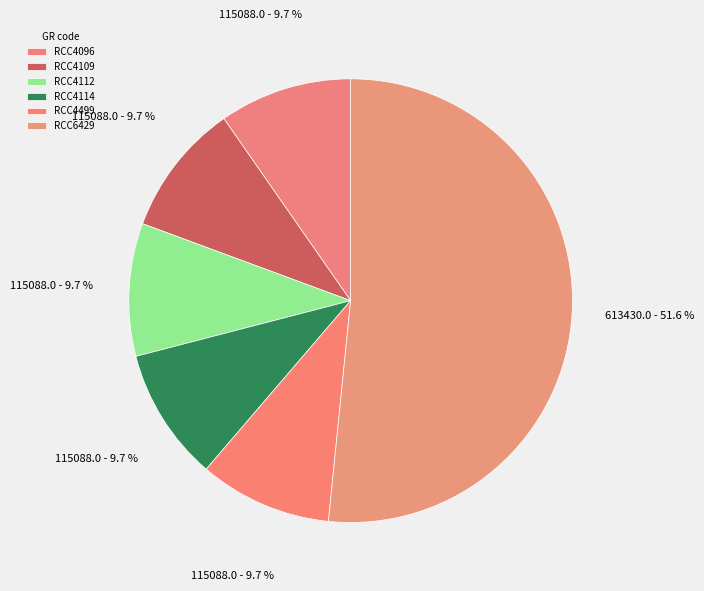

Does RCC6429 represent more than half of the total?

Yes